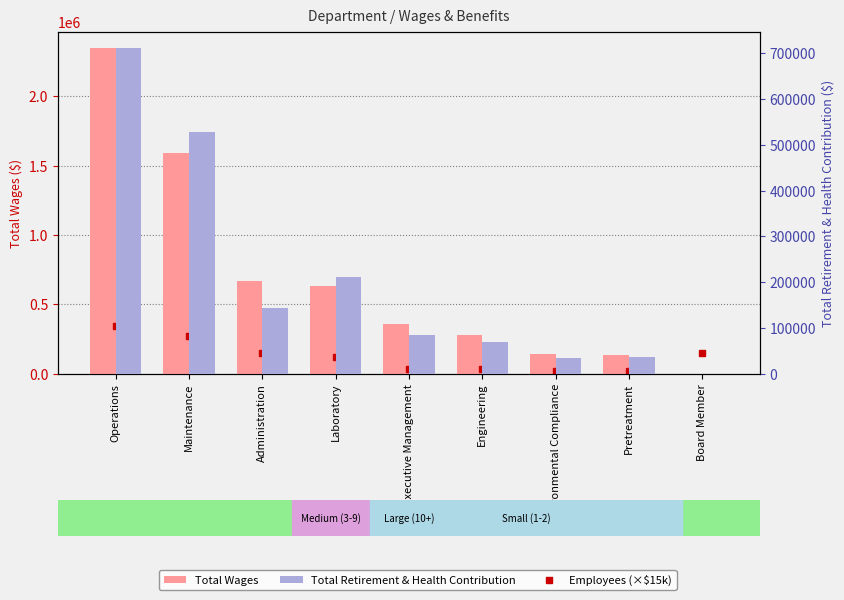

Is the value of Total Wages at Board Member greater than the value of Total Retirement & Health Contribution at Environmental Compliance?

No